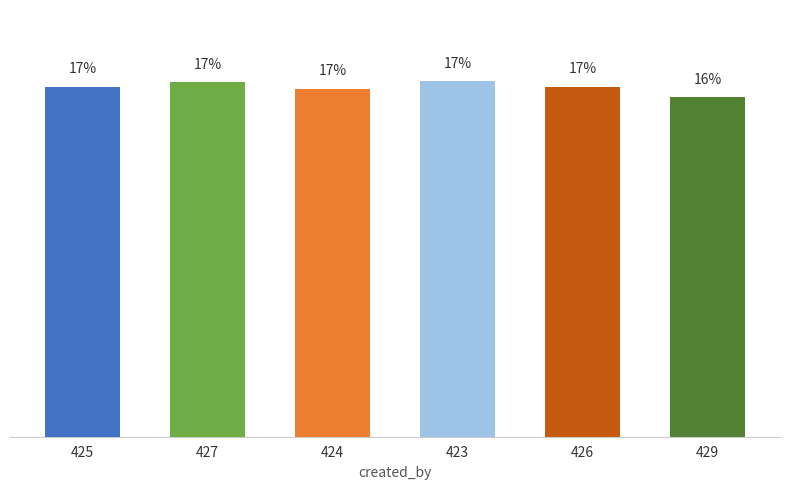

Reading left to right, extract all data points from this chart.

16.7	16.9	16.6	17.0	16.7	16.2